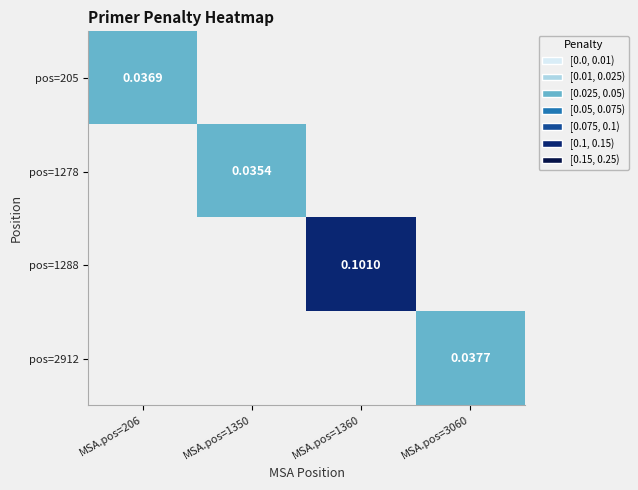

Which has a higher value, MSA.pos=206 or MSA.pos=1360?

MSA.pos=1360